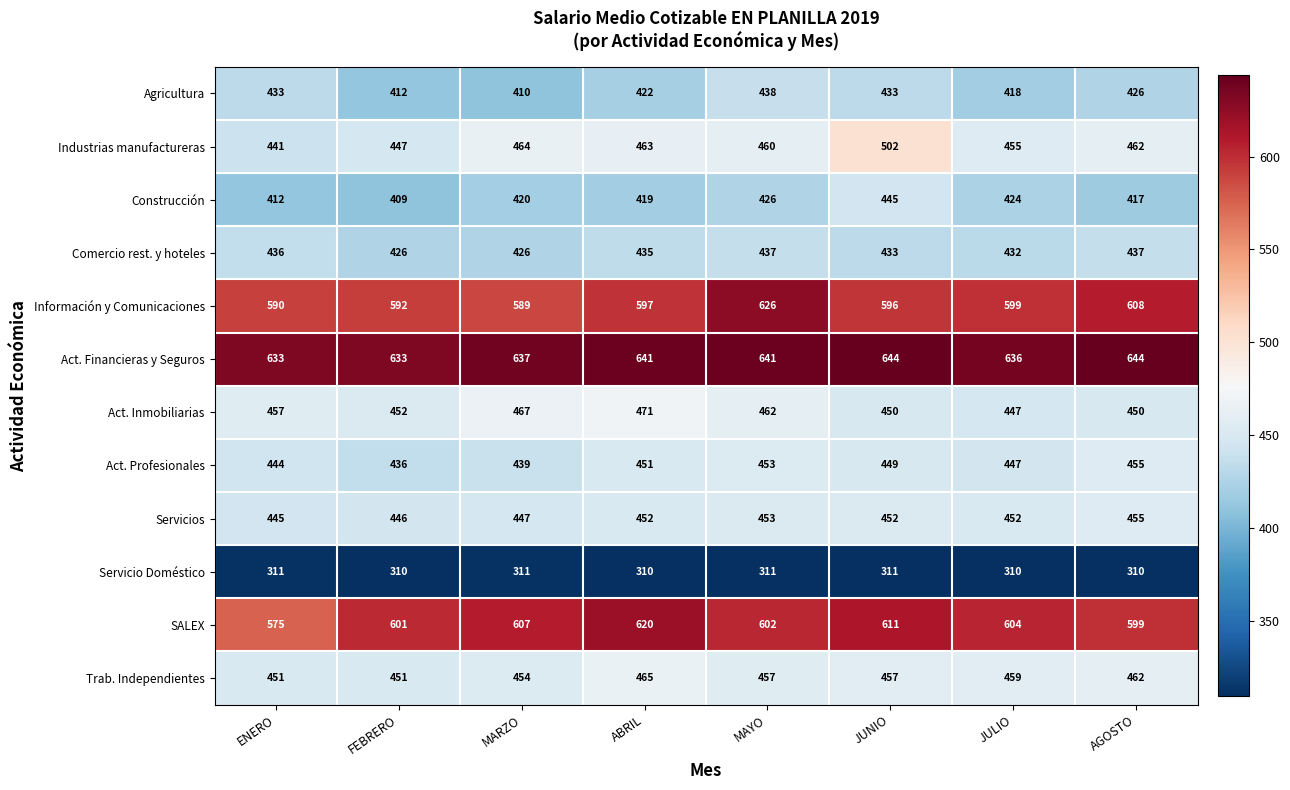

What is the average value of the Construcción series?

422